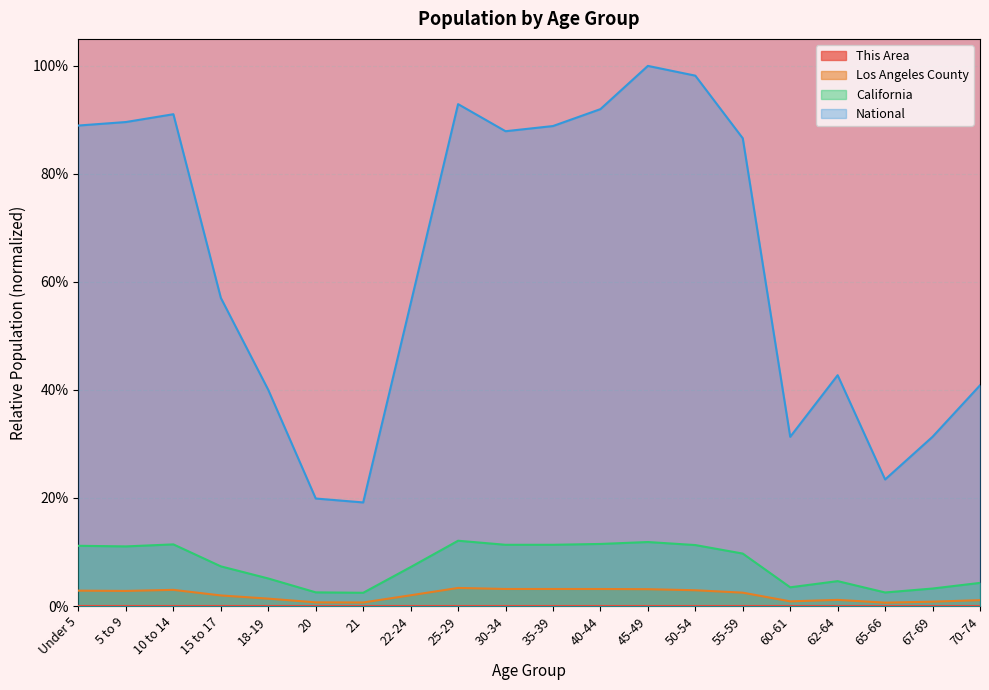

Where is This Area nearest to the value 0?

21